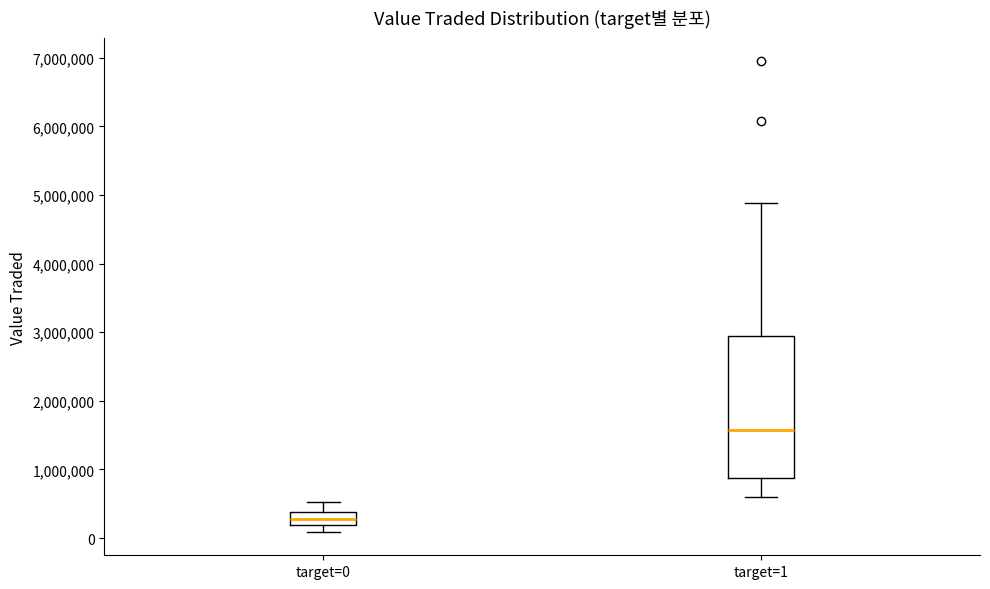

Where does the upper whisker of the box for target=1 end on the y-axis? The values are not printed on the chart, so give them approximately, as read against the axis.

4900000